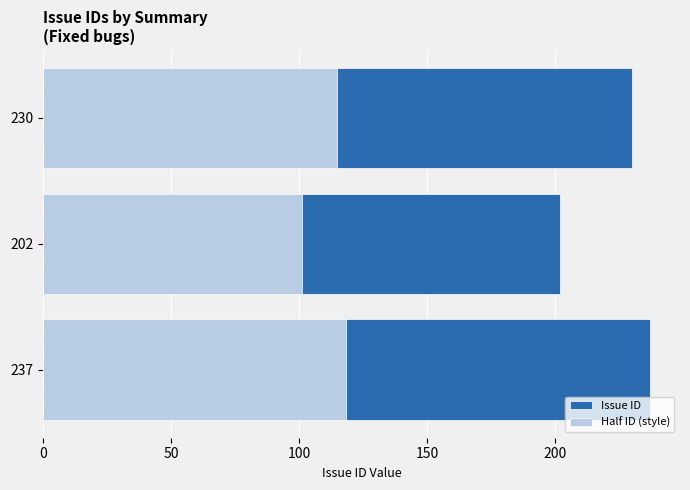

Reading left to right, transcribe all the data shown in this chart.

Issue ID: 237.0	202.0	230.0
Half ID (style): 118.5	101.0	115.0